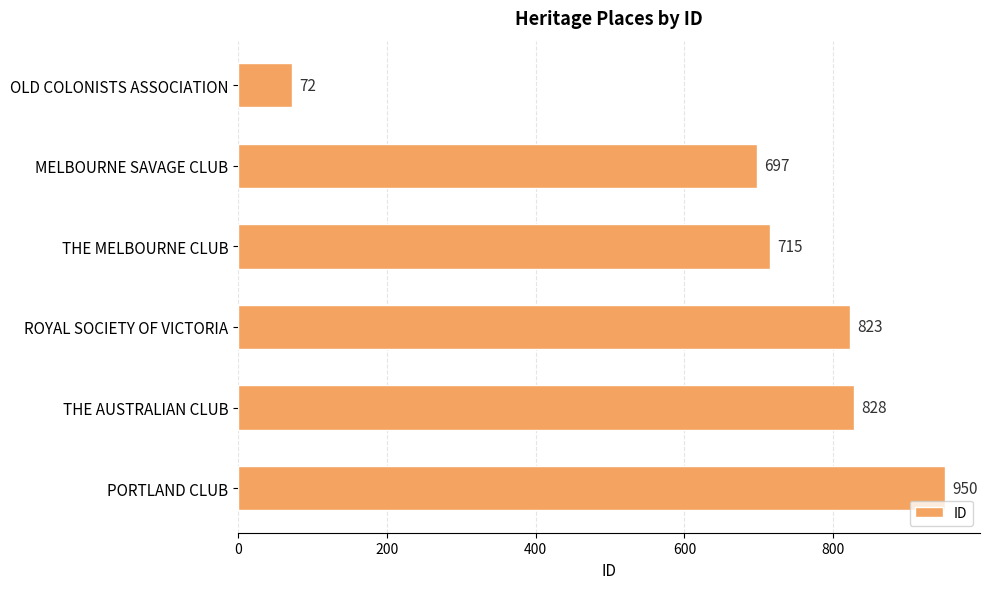

What is the label of the 3rd bar from the bottom?

ROYAL SOCIETY OF VICTORIA